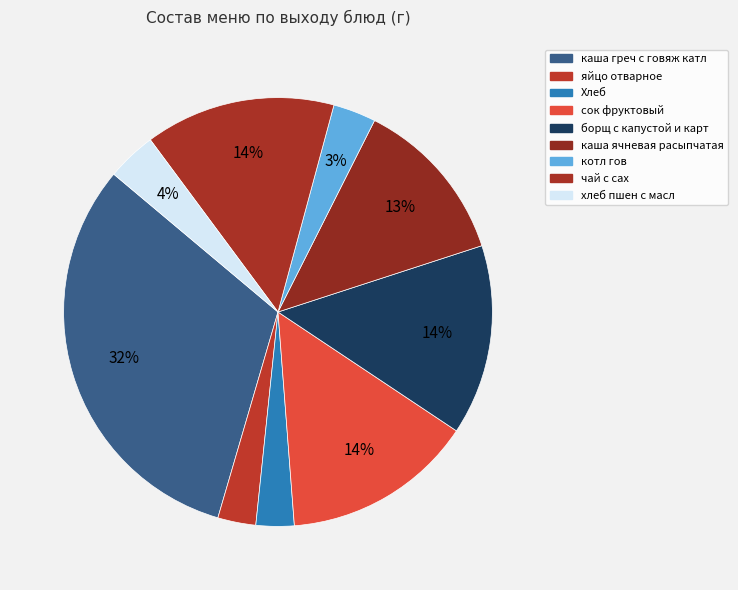

Between каша греч с говяж катл and котл гов, which is larger?

каша греч с говяж катл